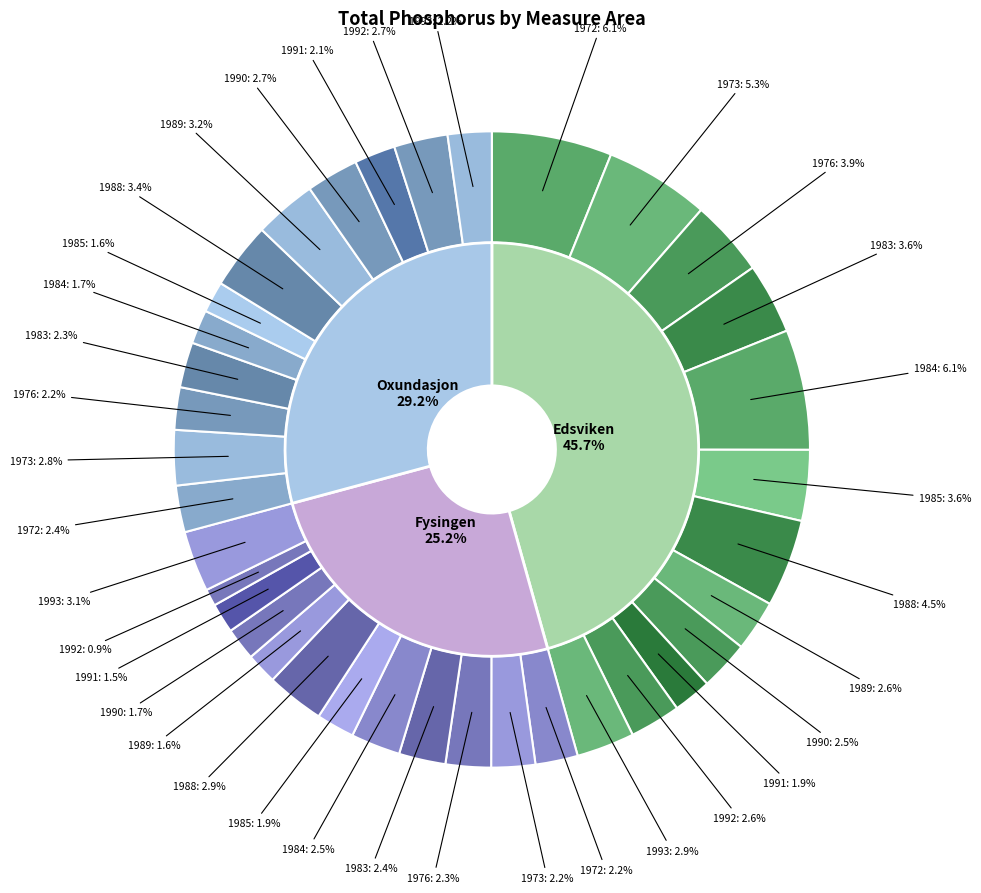

Which series has the largest range (max minus min)?

Edsviken